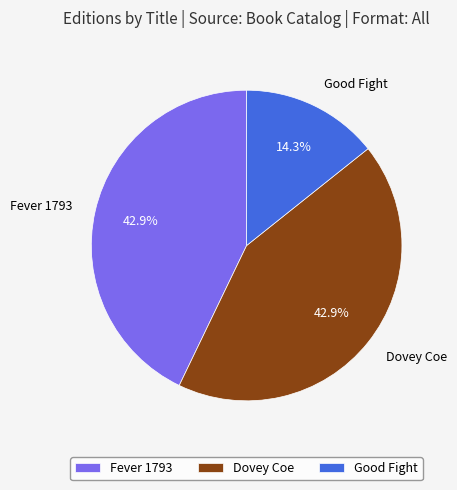

To the nearest percent, what is the combined percentage of Dovey Coe and Good Fight?

57%